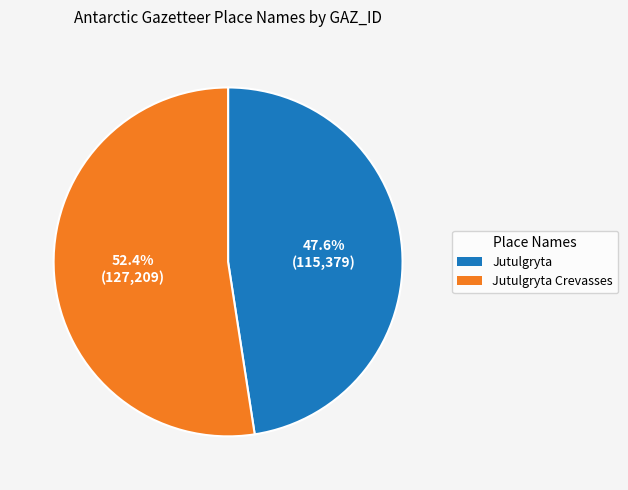

To the nearest percent, what is the average slice percentage?

50%